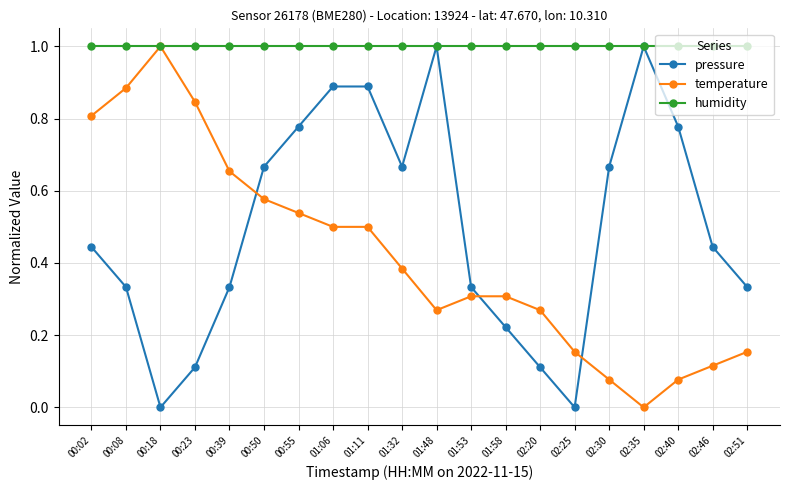

Where is the first local maximum for temperature?

00:18